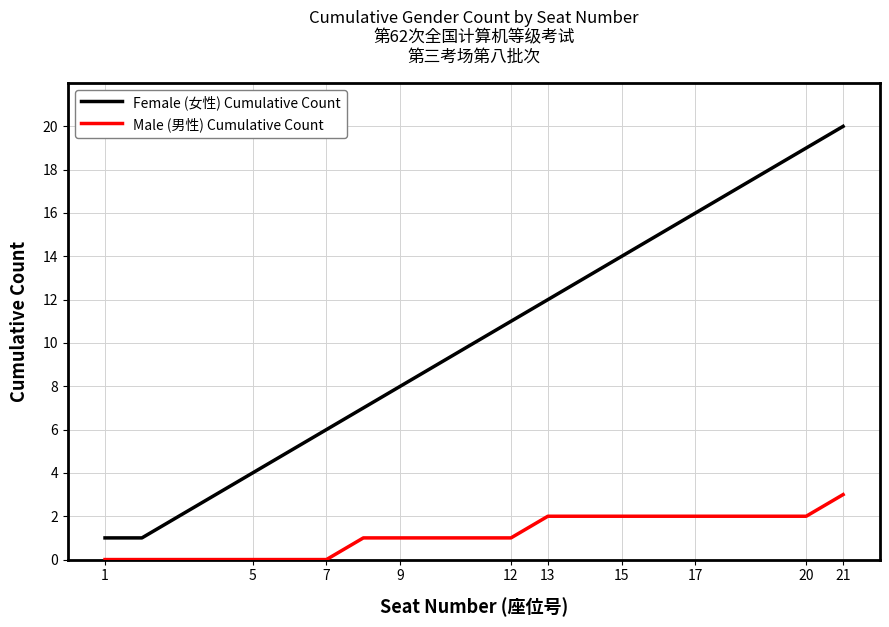

Count the number of data series in this chart.

2